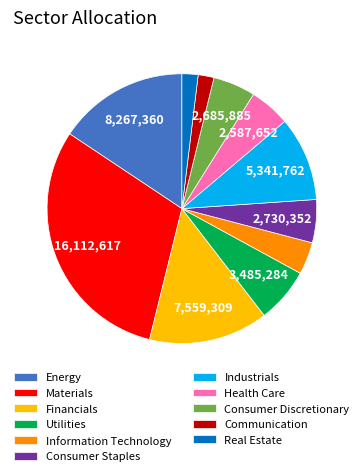

Is it true that Industrials is 10% of the pie?

True